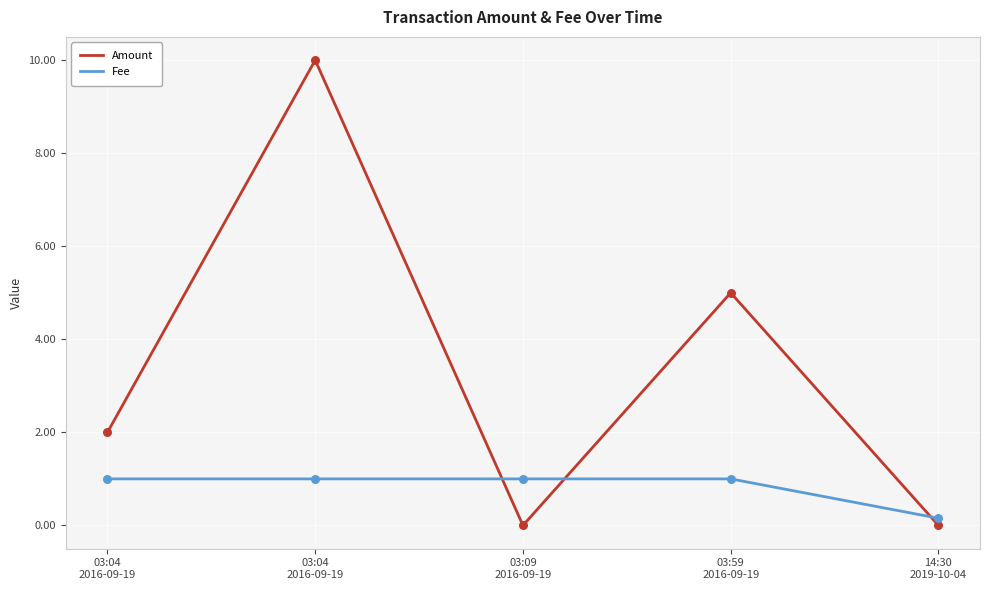

What are all the series names shown in the legend?

Amount, Fee